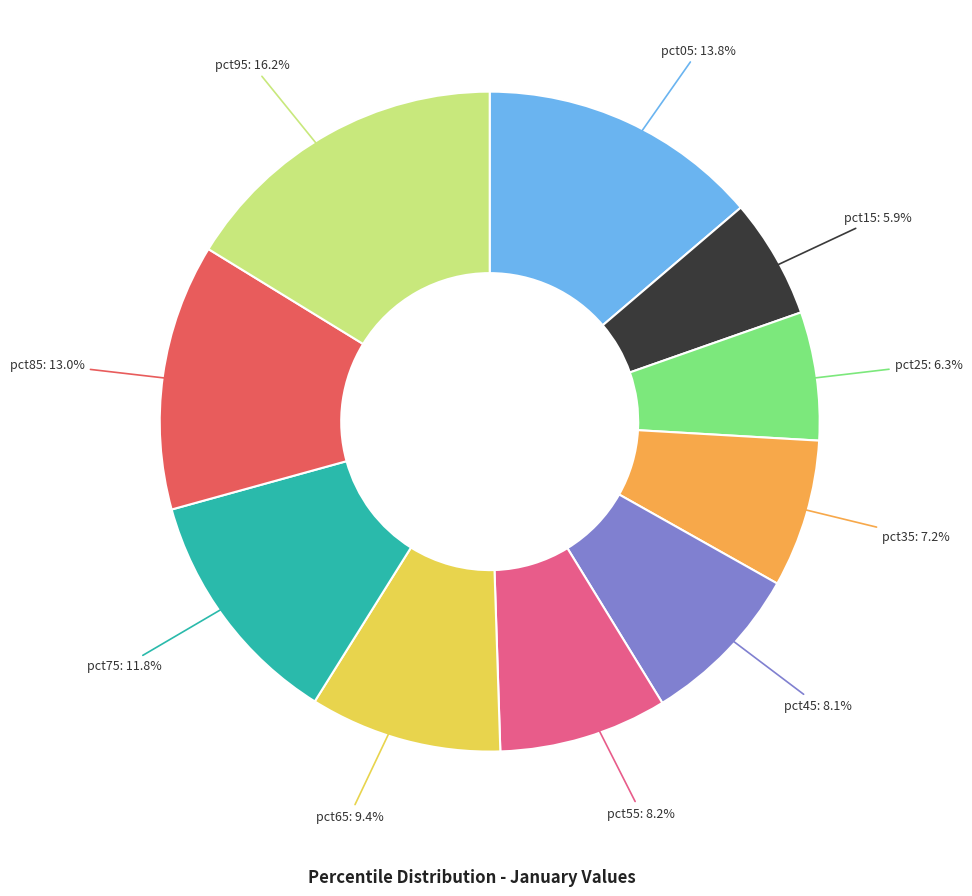

How many segments does this pie chart have?

10